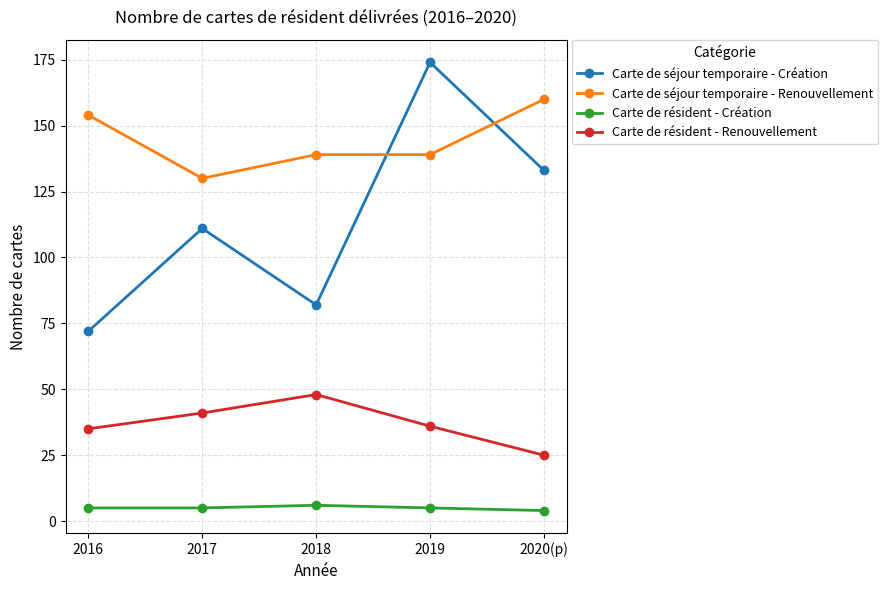

How many data points in Carte de résident - Renouvellement are less than 36?

2